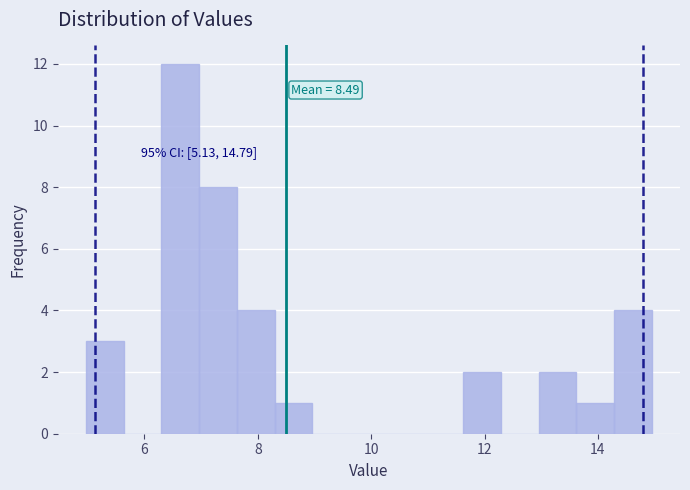

Around what value on the x-axis is the tallest bar? Give the approximate position of its centre, as read against the axis.

6.6